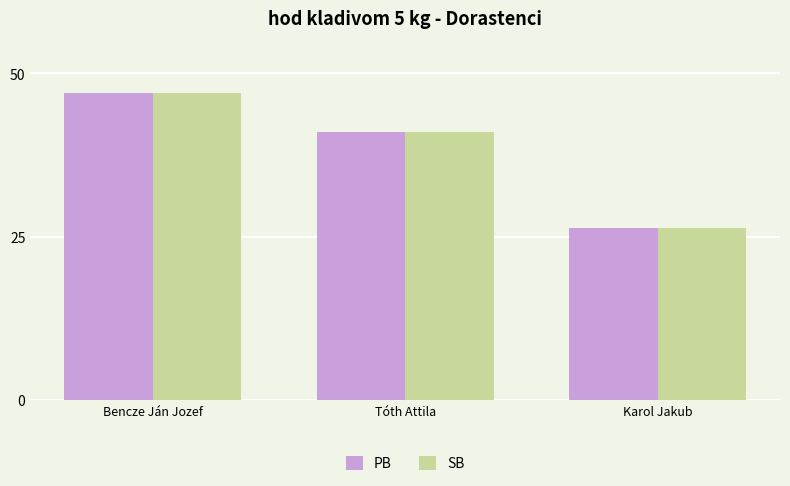

How many data points in PB are above 41?

2